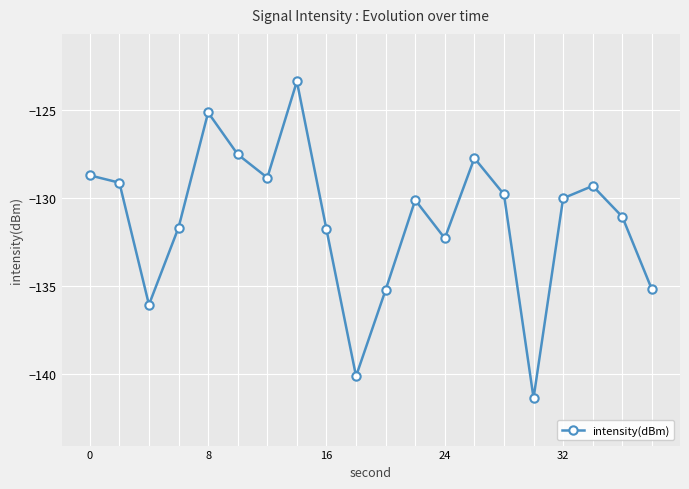

Reading right to left, extract all data points from this chart.

-135.2	-131.1	-129.3	-130.0	-141.3	-129.8	-127.7	-132.3	-130.1	-135.2	-140.1	-131.8	-123.4	-128.9	-127.5	-125.2	-131.7	-136.1	-129.1	-128.7